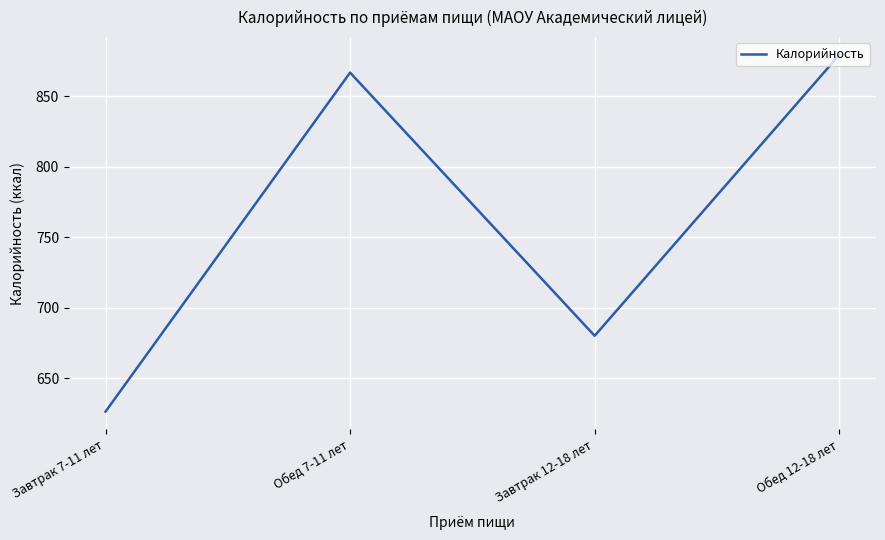

List the labels in order of value, largest first.

Обед 12-18 лет, Обед 7-11 лет, Завтрак 12-18 лет, Завтрак 7-11 лет